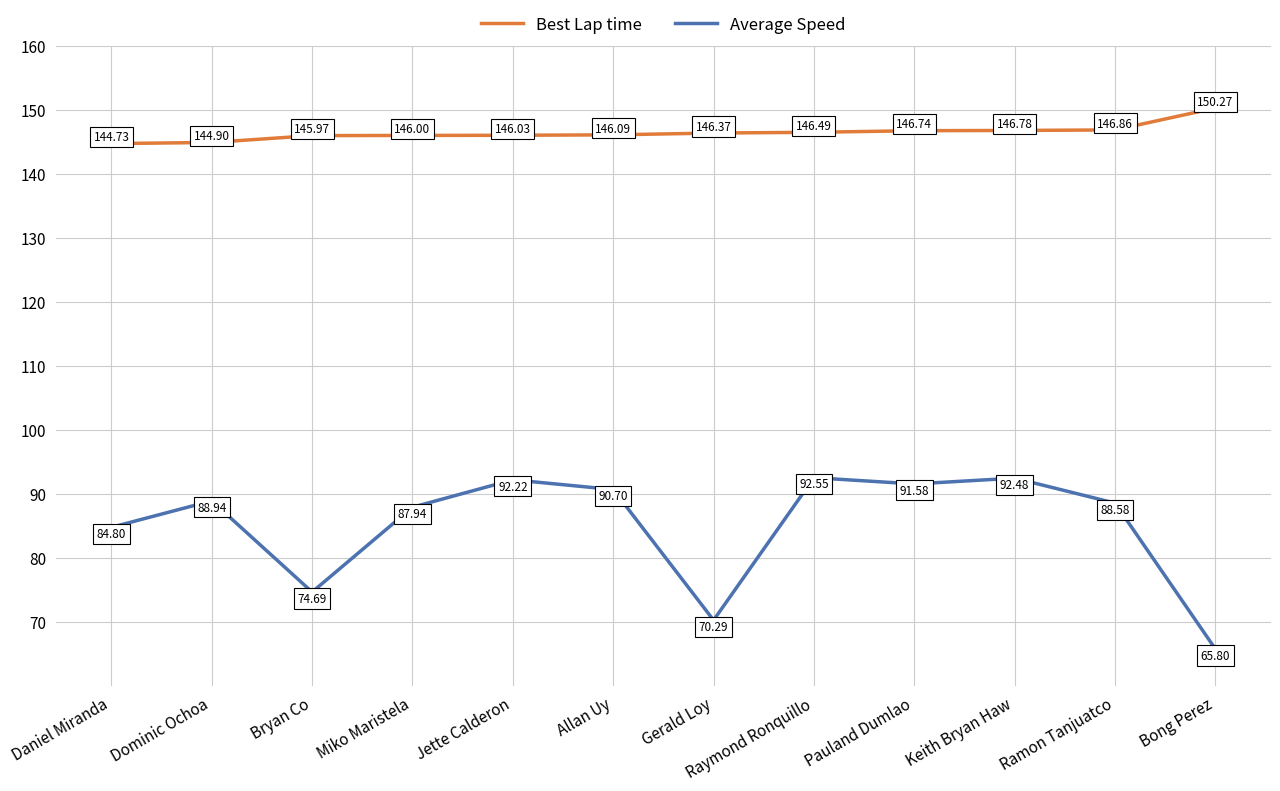

Where is Average Speed nearest to the value 79?

Bryan Co